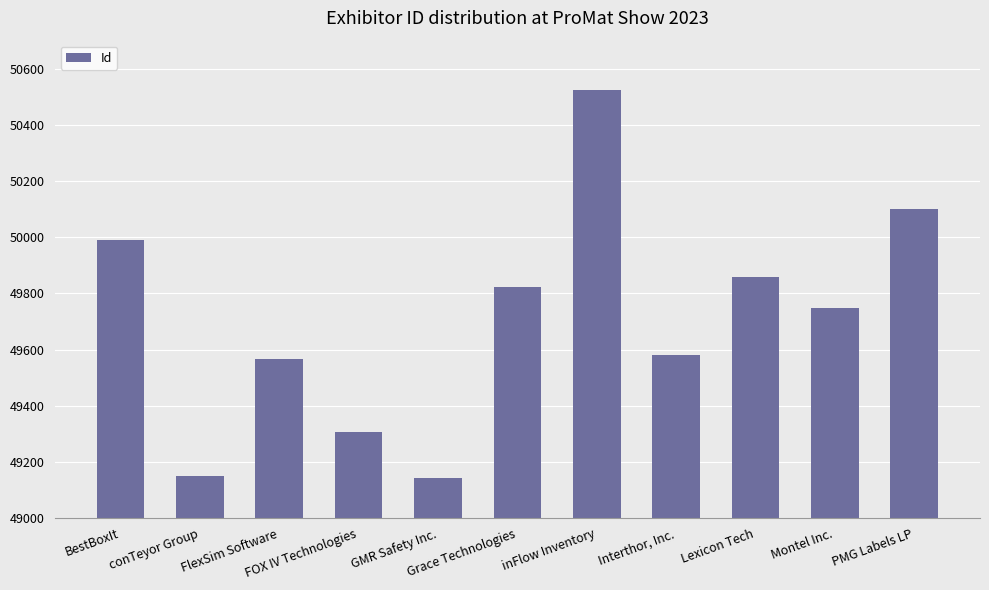

What is the value of the 2nd bar from the left?

49150